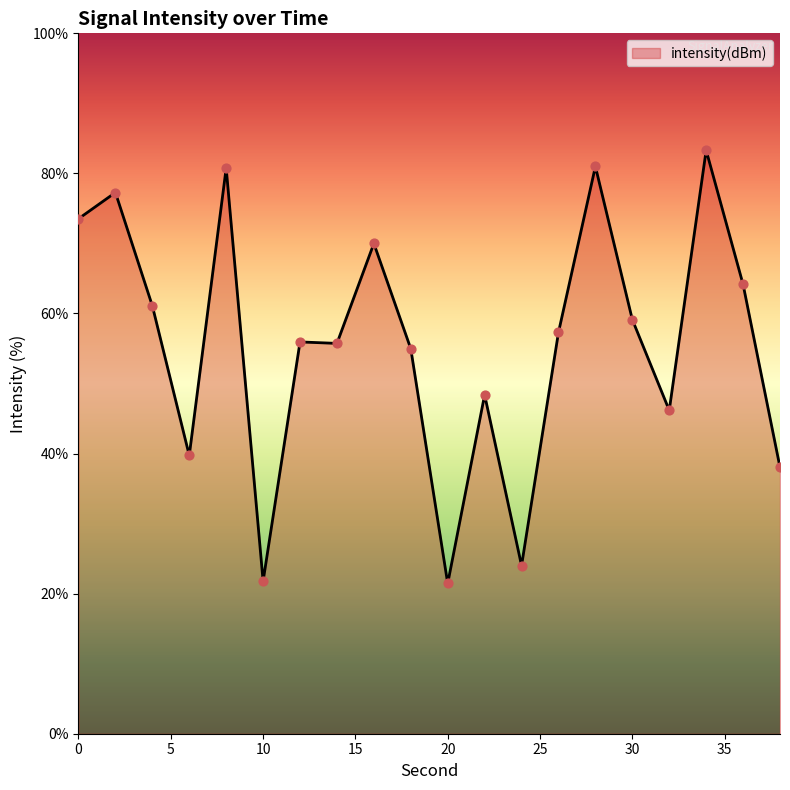

What is the smallest value displayed?

21.4